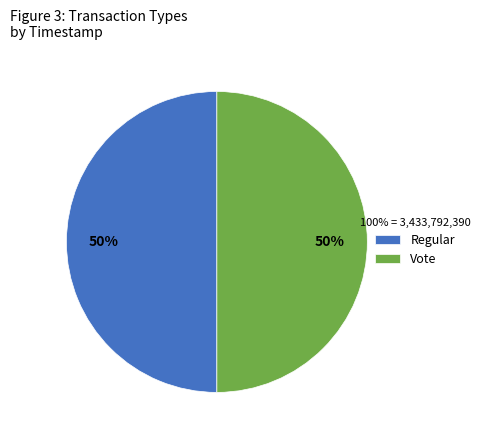

Is the sum of Regular and Vote greater than half?

Yes